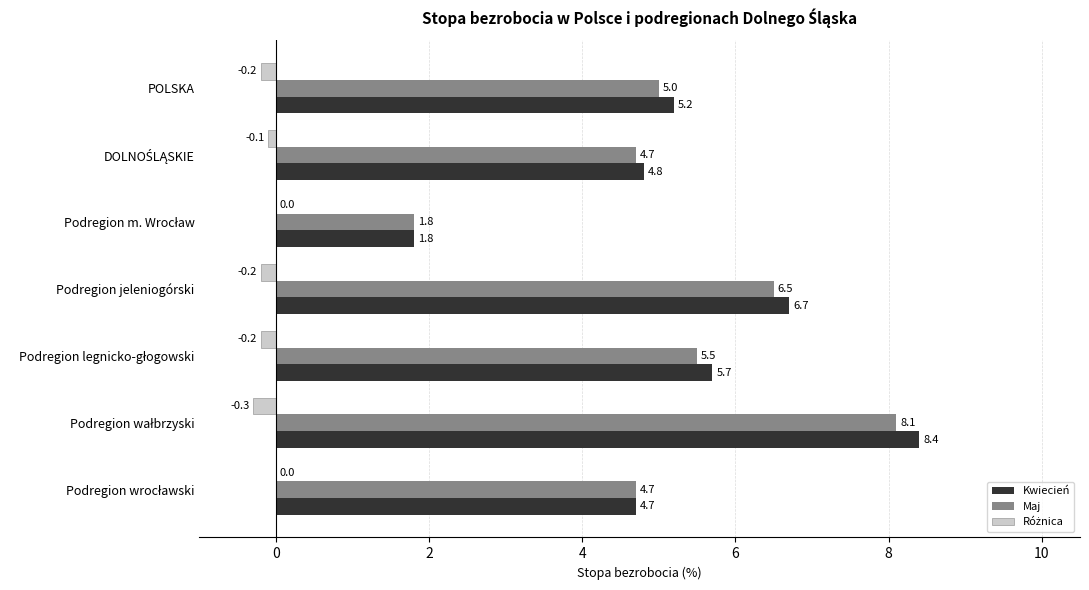

Which series has the largest total across all categories?

Kwiecień